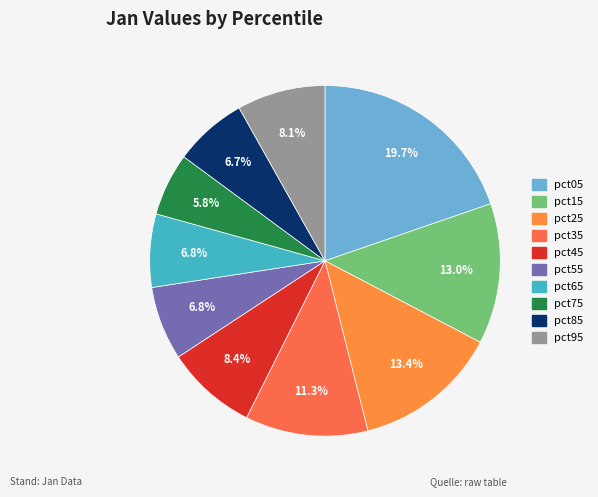

Between pct75 and pct55, which is larger?

pct55